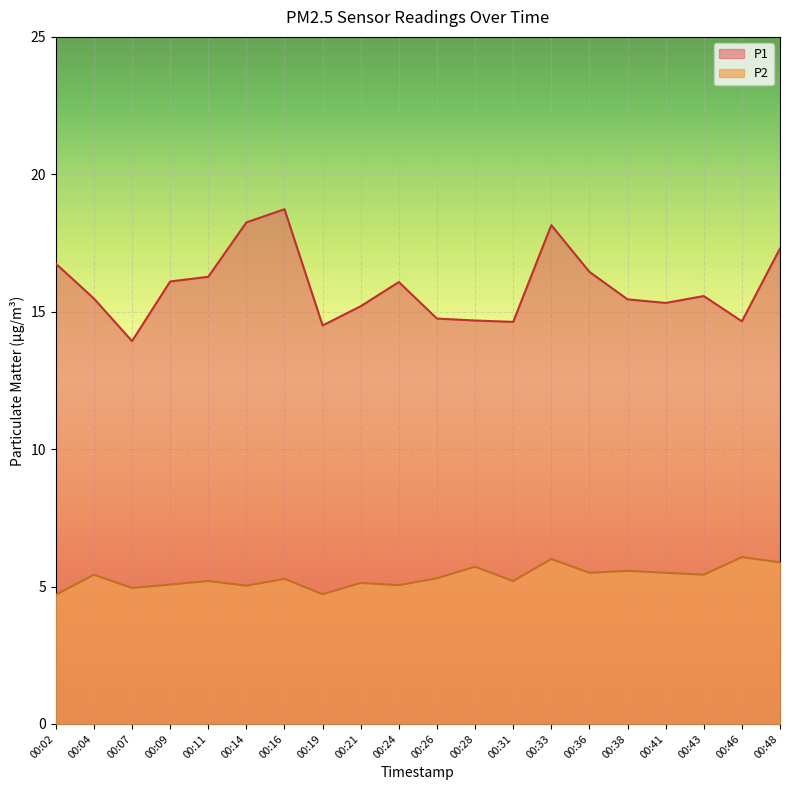

What is the average value of the P1 series?

15.9